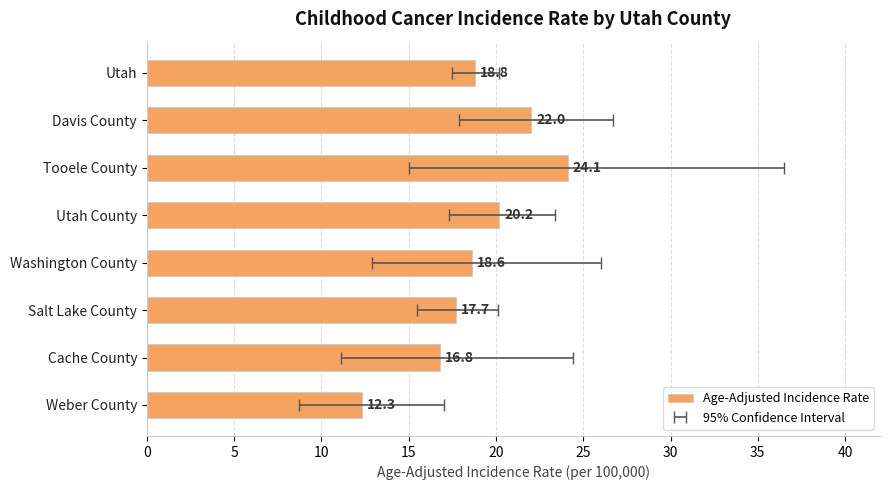

What is the value of the 5th bar from the left?

18.6